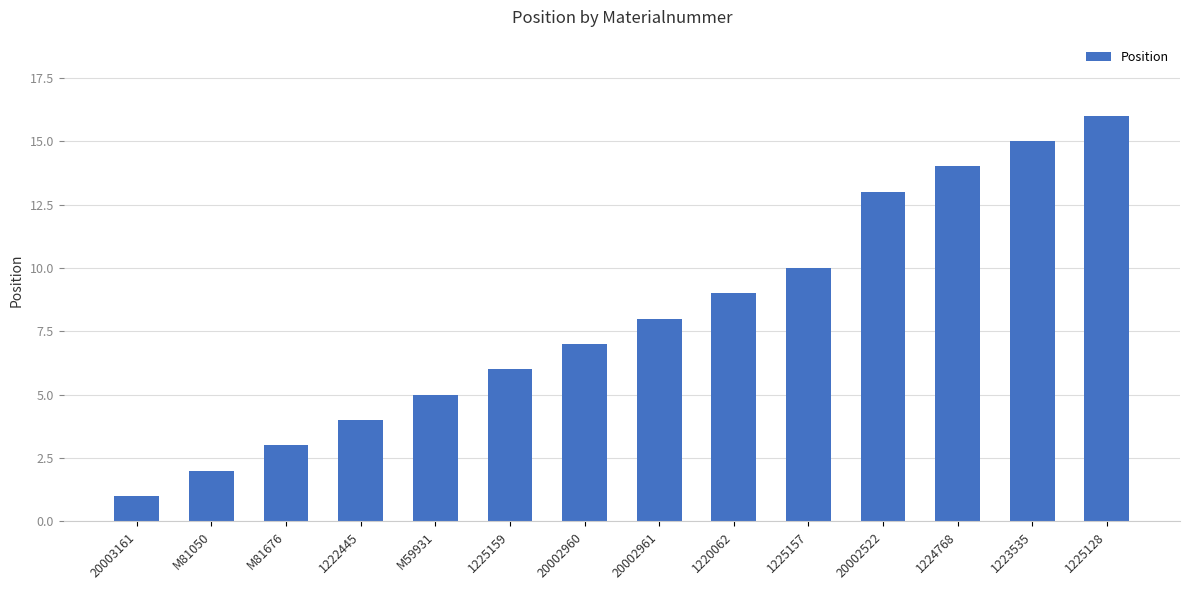

Which label corresponds to the smallest value in the chart?

20003161